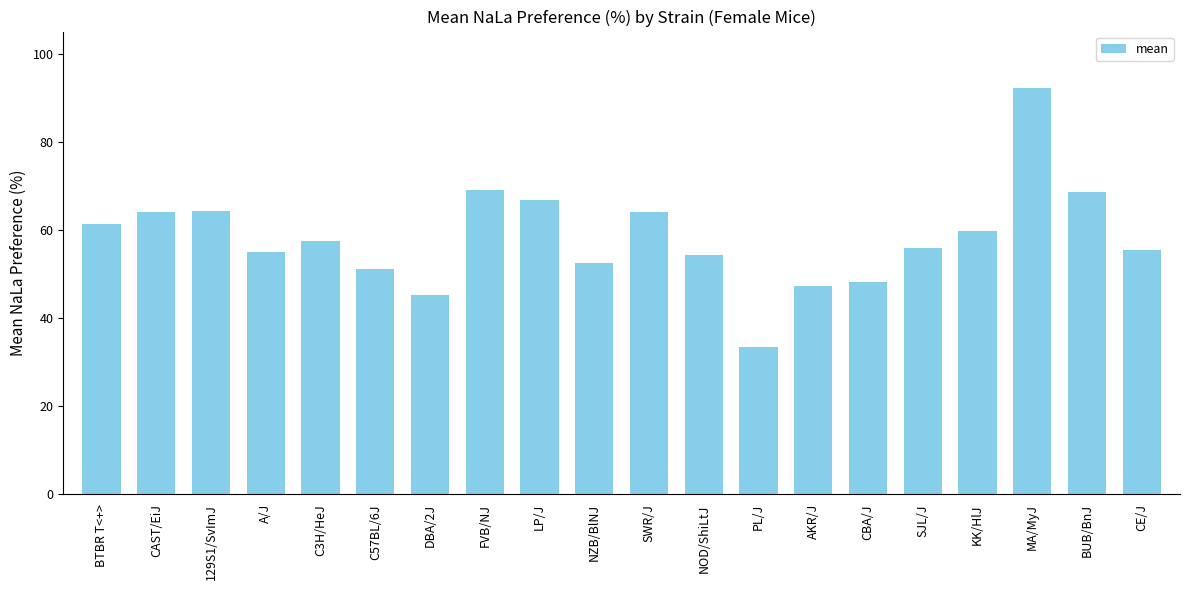

How many distinct data groups are displayed?

1